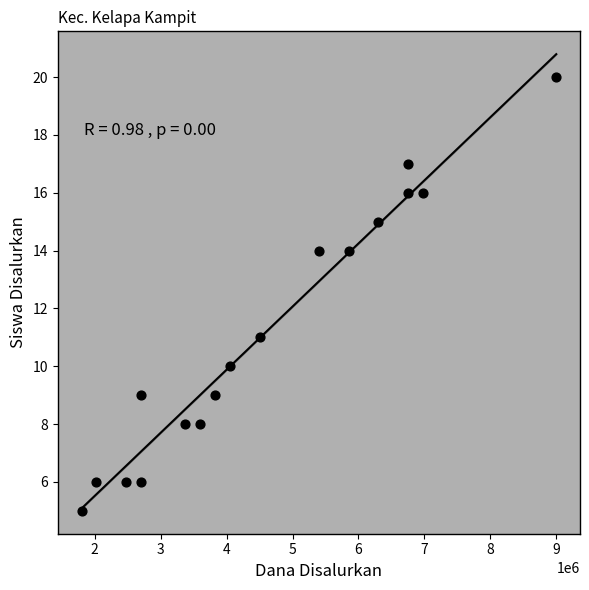

What Y value in the scatter plot is closest to 12?

11